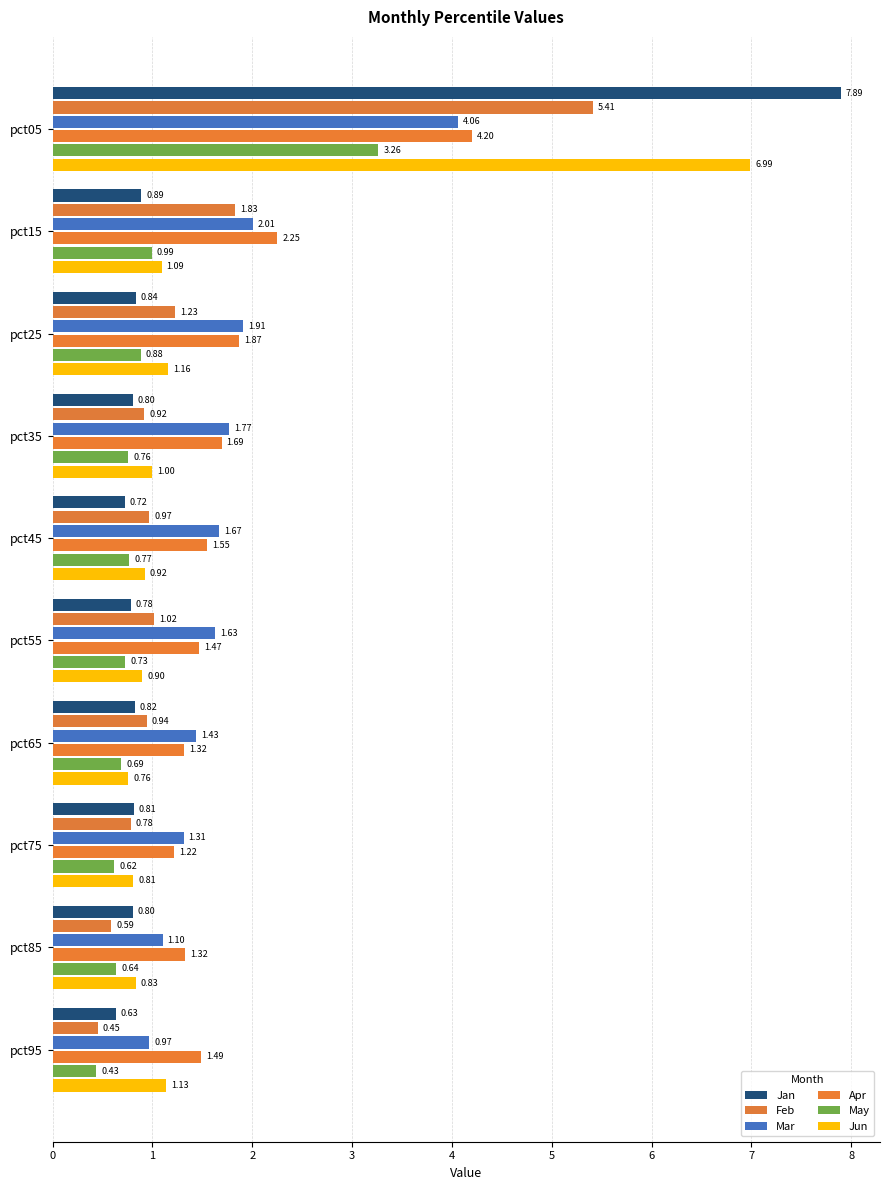

What is the minimum value for Jun?

0.8